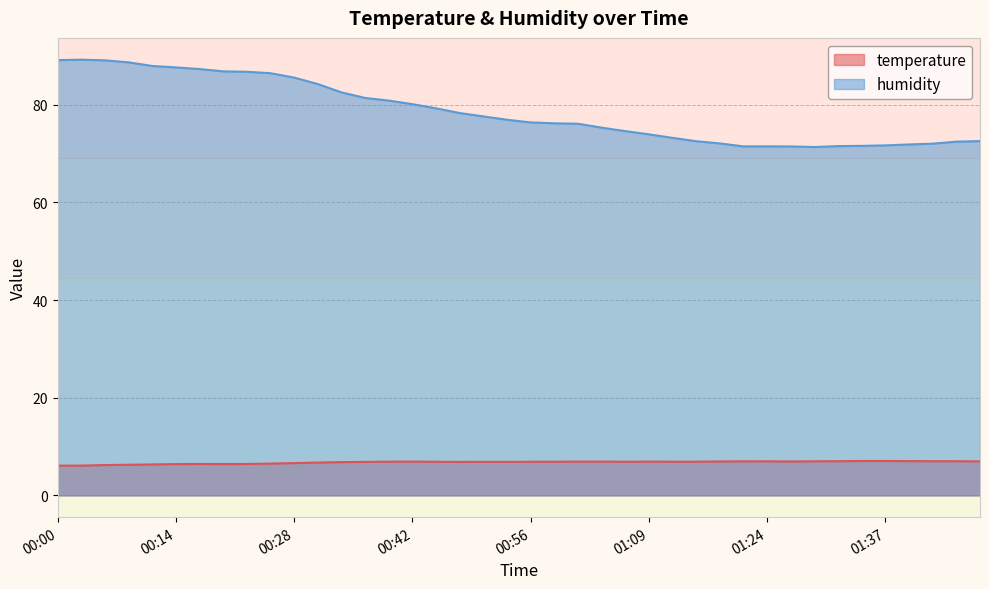

What value does the temperature series have at 00:00?

6.1